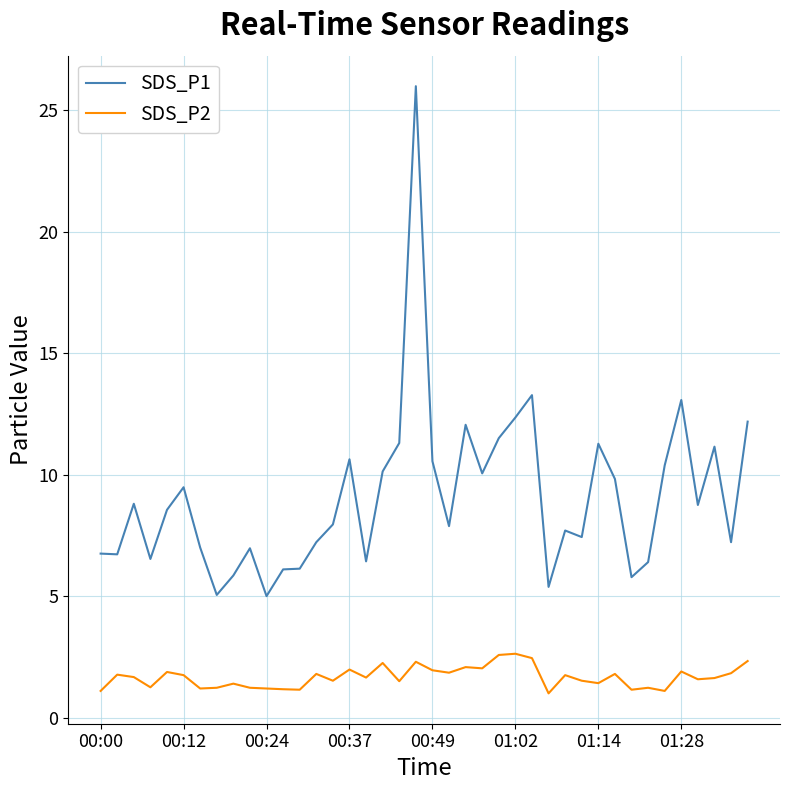

True or false: SDS_P2 and SDS_P1 intersect in this chart.

False